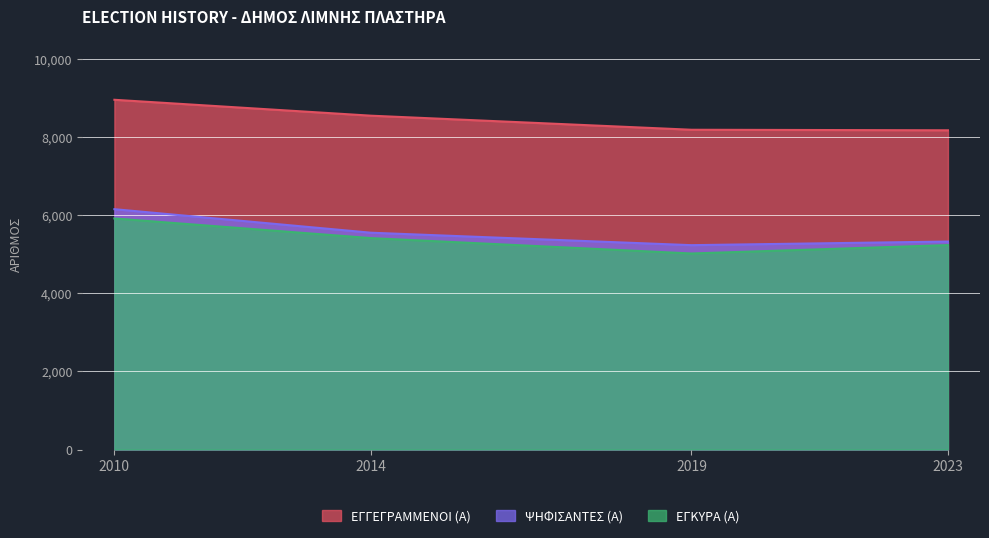

True or false: ΕΓΚΥΡΑ (Α) and ΕΓΓΕΓΡΑΜΜΕΝΟΙ (Α) cross at least once.

False